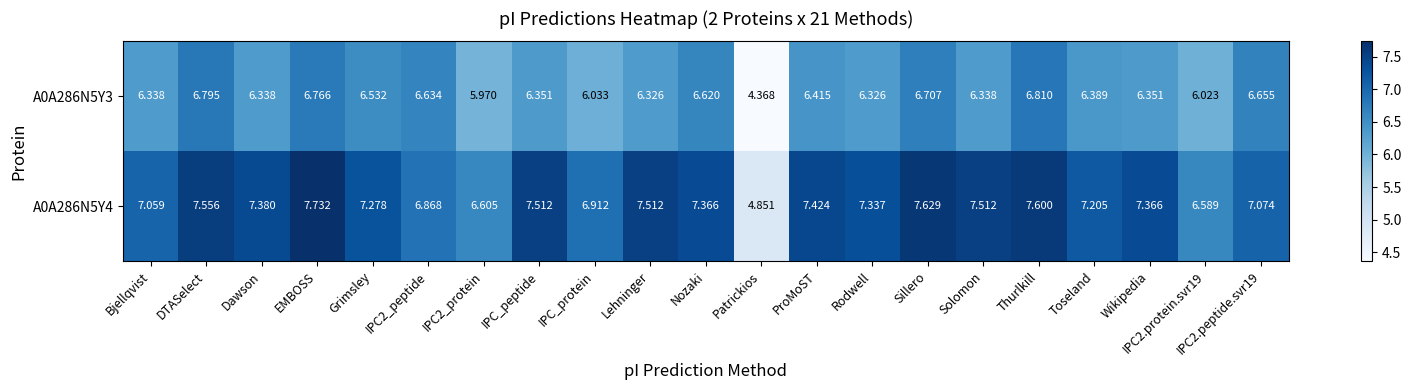

Which label corresponds to the largest value in the chart?

EMBOSS